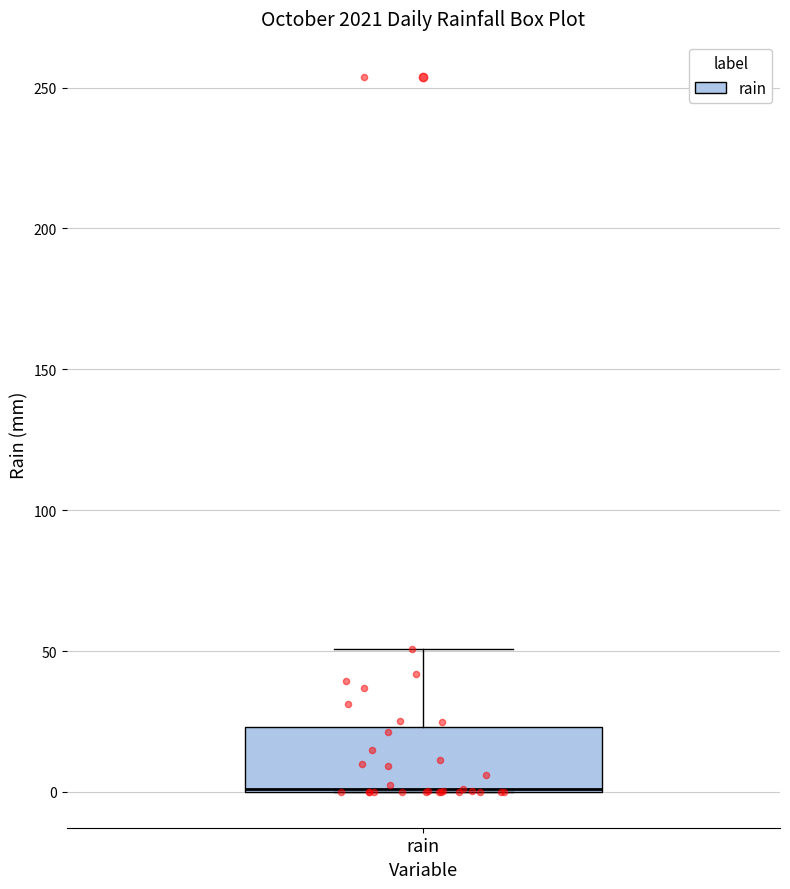

Where is the upper edge of the box for rain on the y-axis? The values are not printed on the chart, so give them approximately, as read against the axis.

25